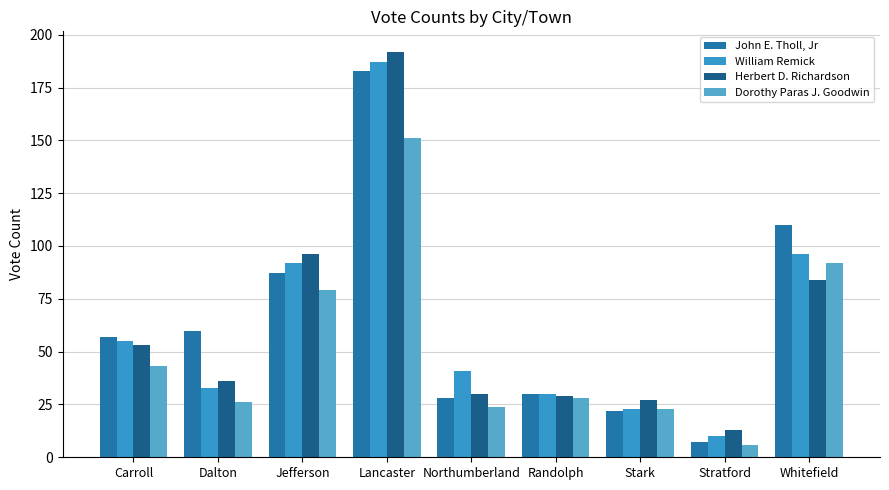

True or false: William Remick has a value of 23 at Stark.

True